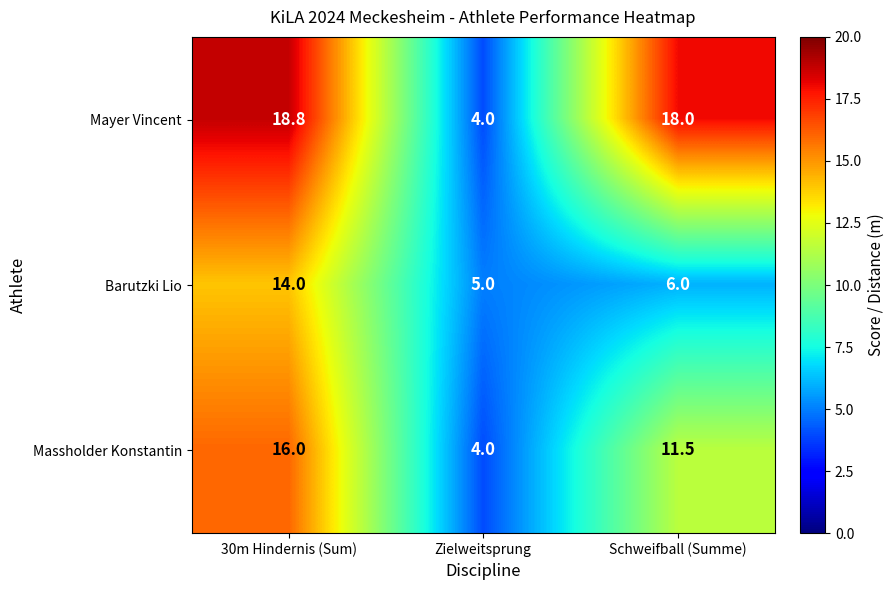

Is it true that Massholder Konstantin equals 11.5 at Schweifball (Summe)?

True